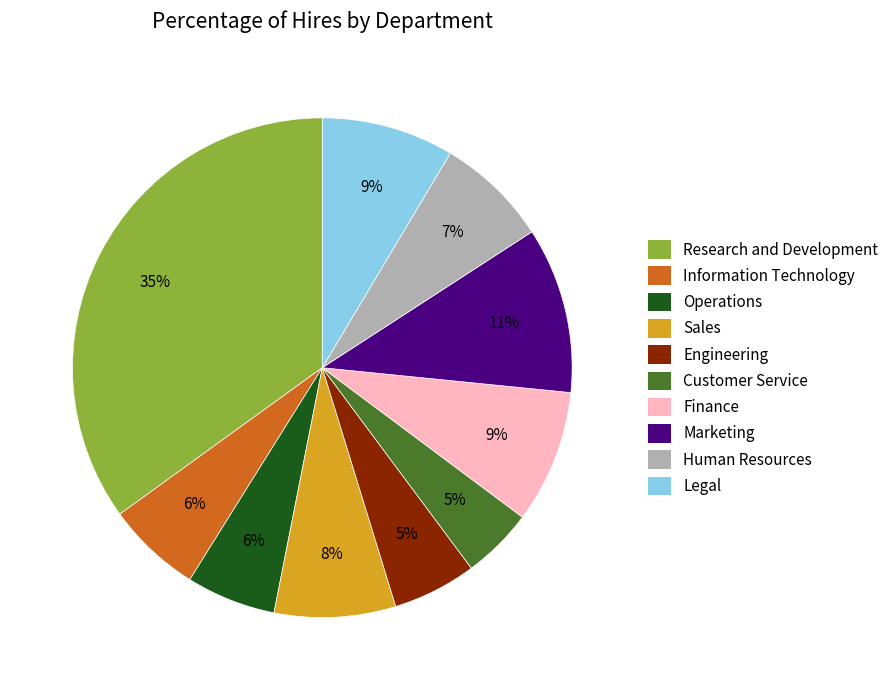

What is the largest slice in the pie chart?

Research and Development